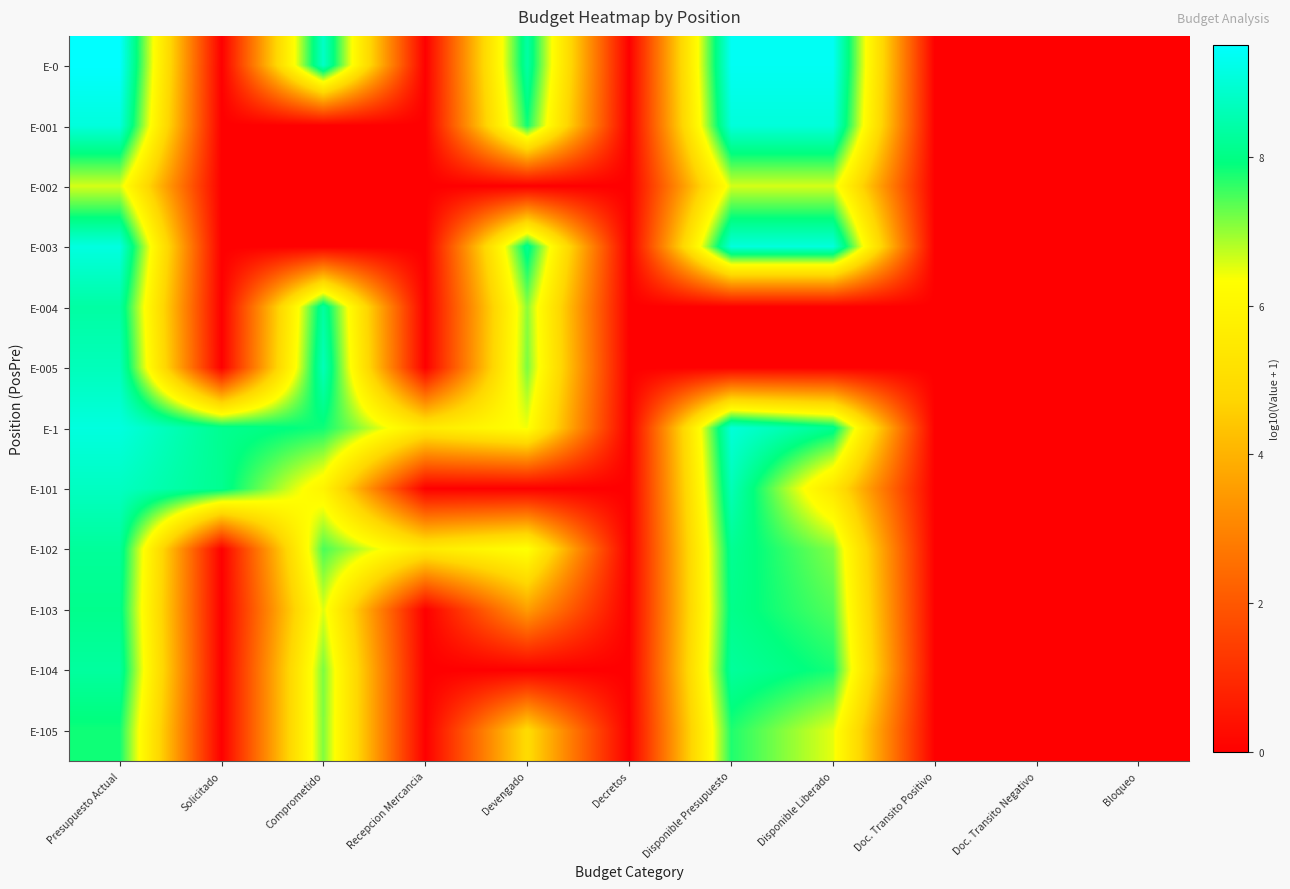

What is the total value across all series at Comprometido?

67.8